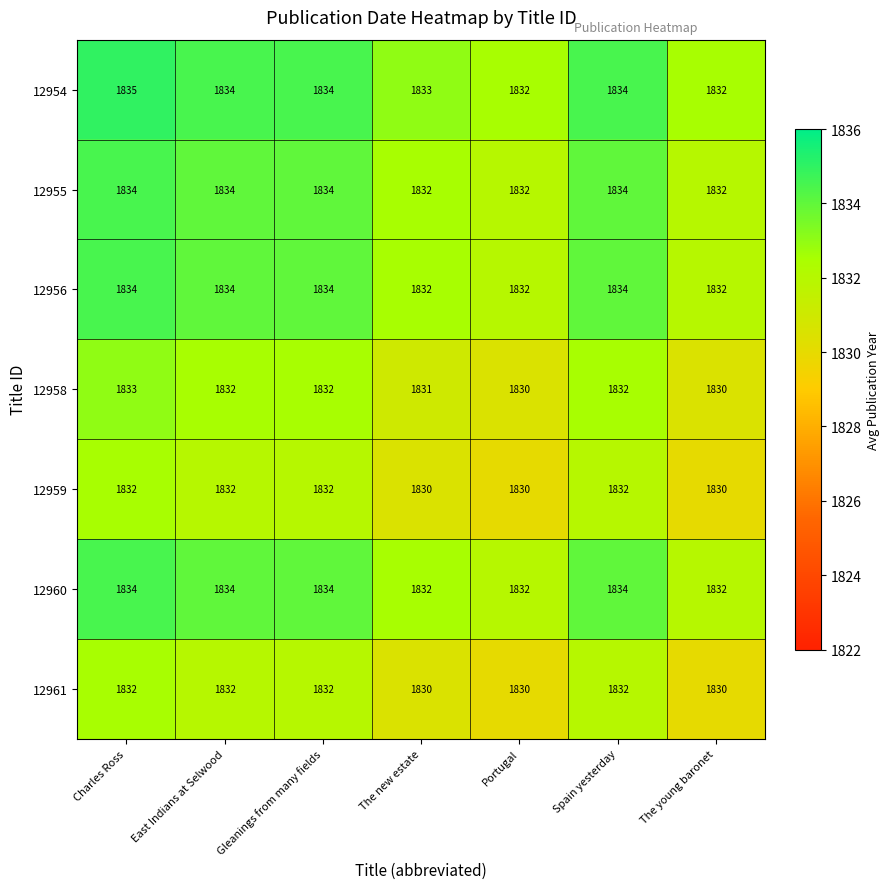

What is the difference between the highest and lowest values at The young baronet?

2